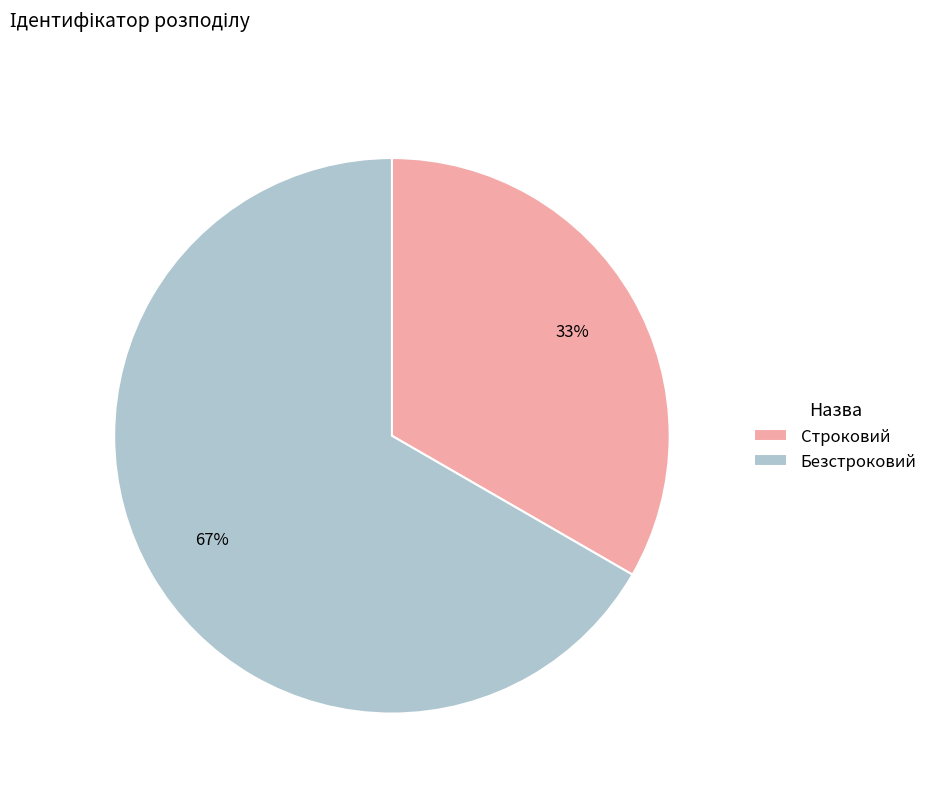

To the nearest percent, what is the combined percentage of Строковий and Безстроковий?

100%